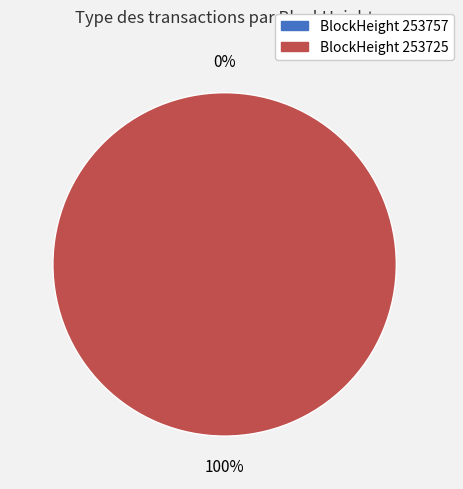

Count the number of slices in the pie.

2